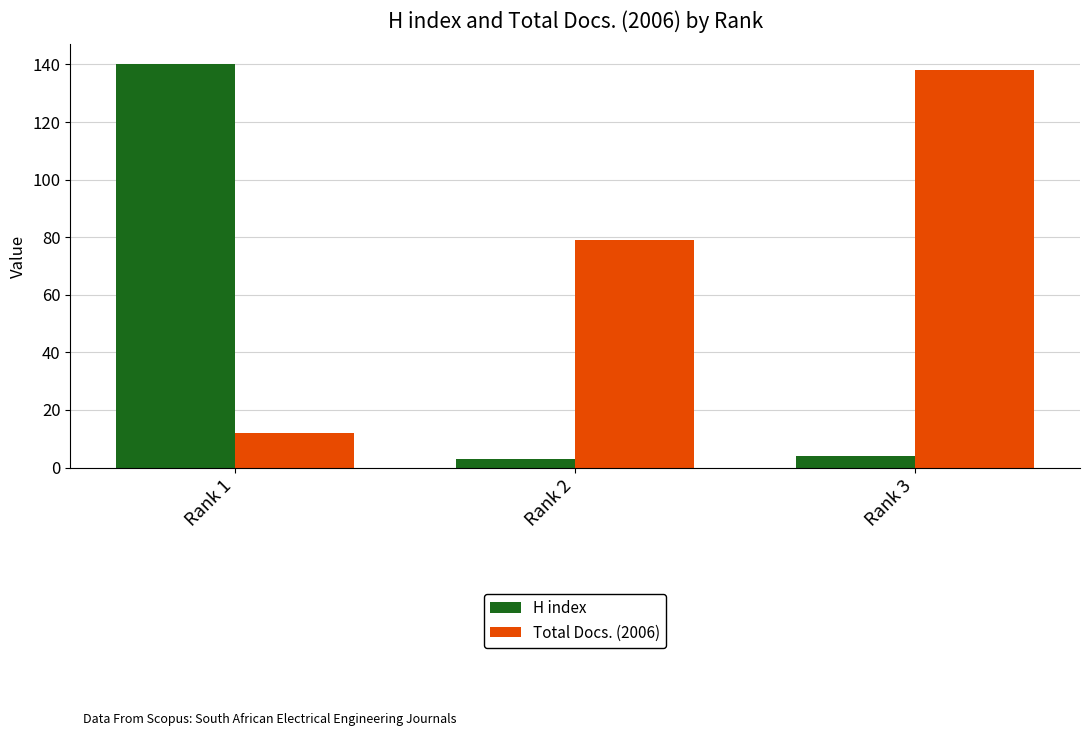

Rank the series by their maximum value, from highest to lowest.

H index, Total Docs. (2006)